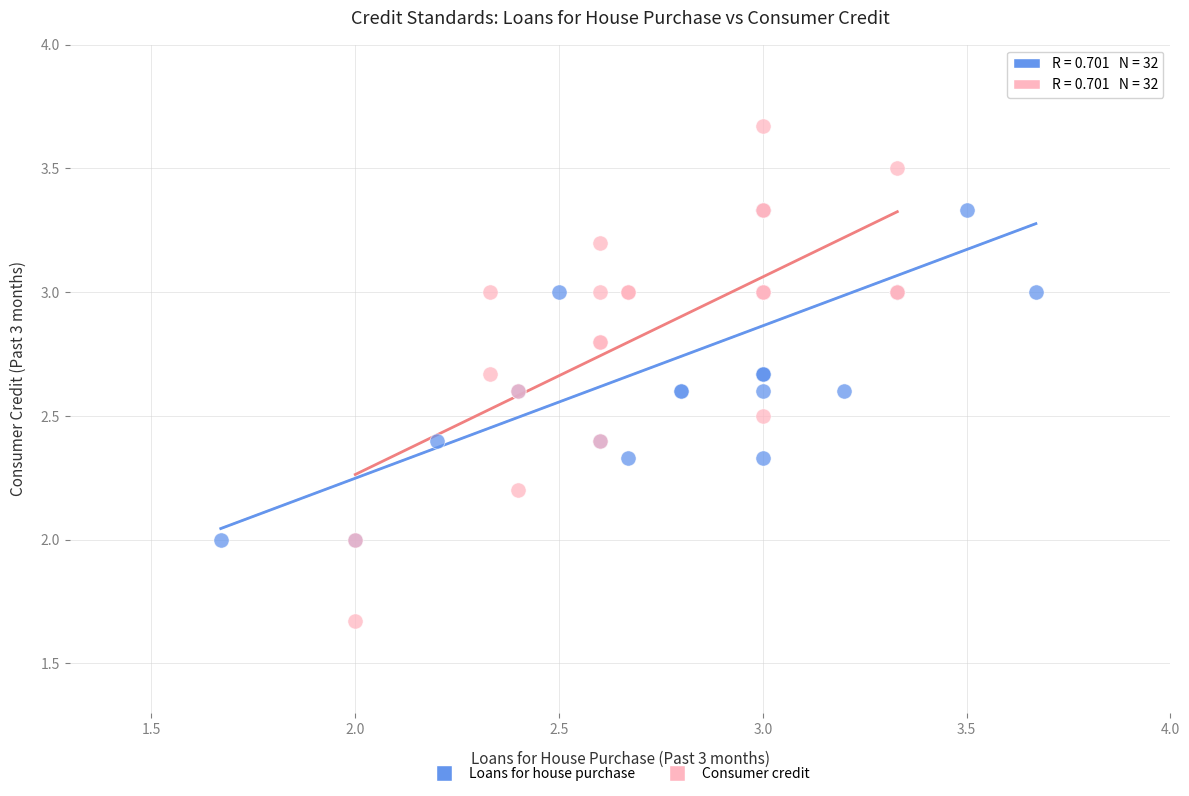

Which series reaches the maximum Y coordinate?

Consumer credit